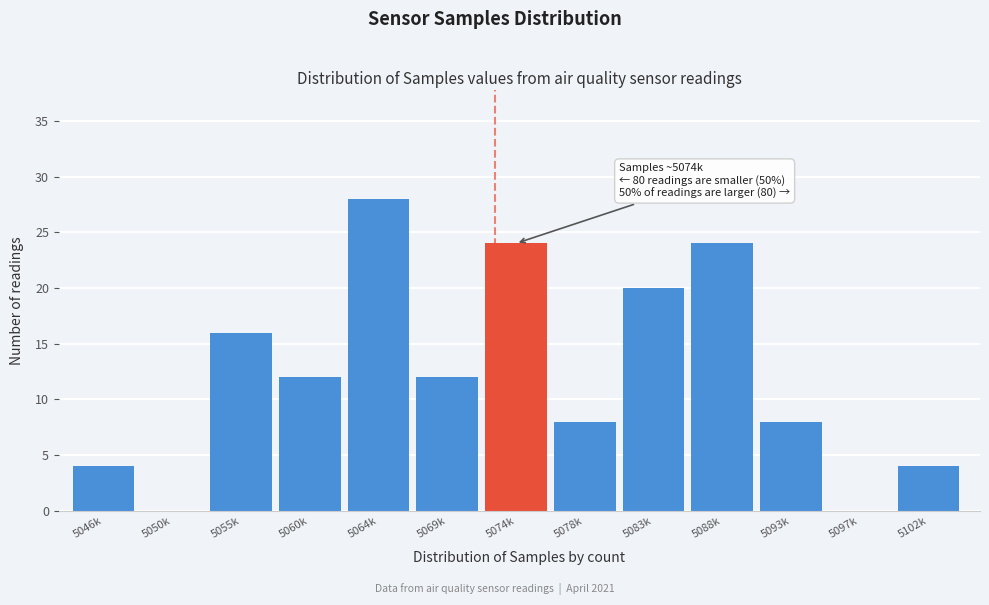

Reading left to right, list all the values displayed in this chart.

5046k=4	5050k=0	5055k=16	5060k=12	5064k=28	5069k=12	5074k=24	5078k=8	5083k=20	5088k=24	5093k=8	5097k=0	5102k=4